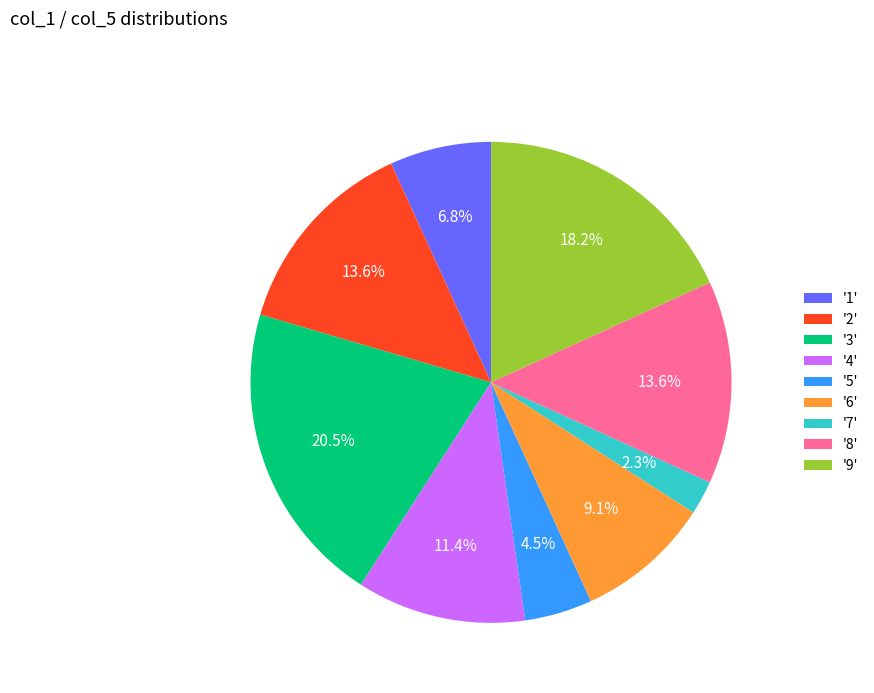

Do '8' and '1' together represent more than half of the pie?

No